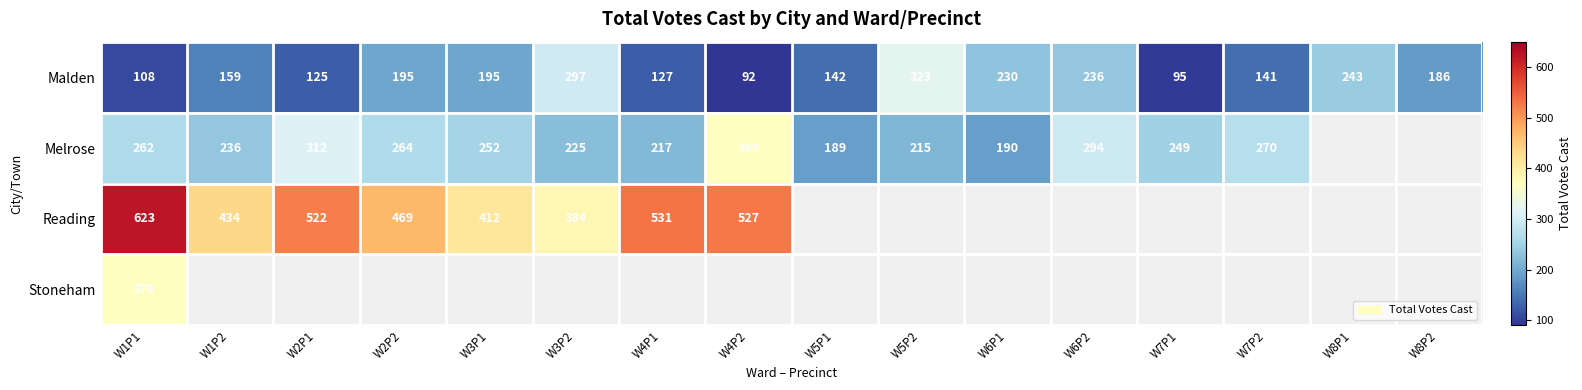

What is the sum of all Malden values?

2894